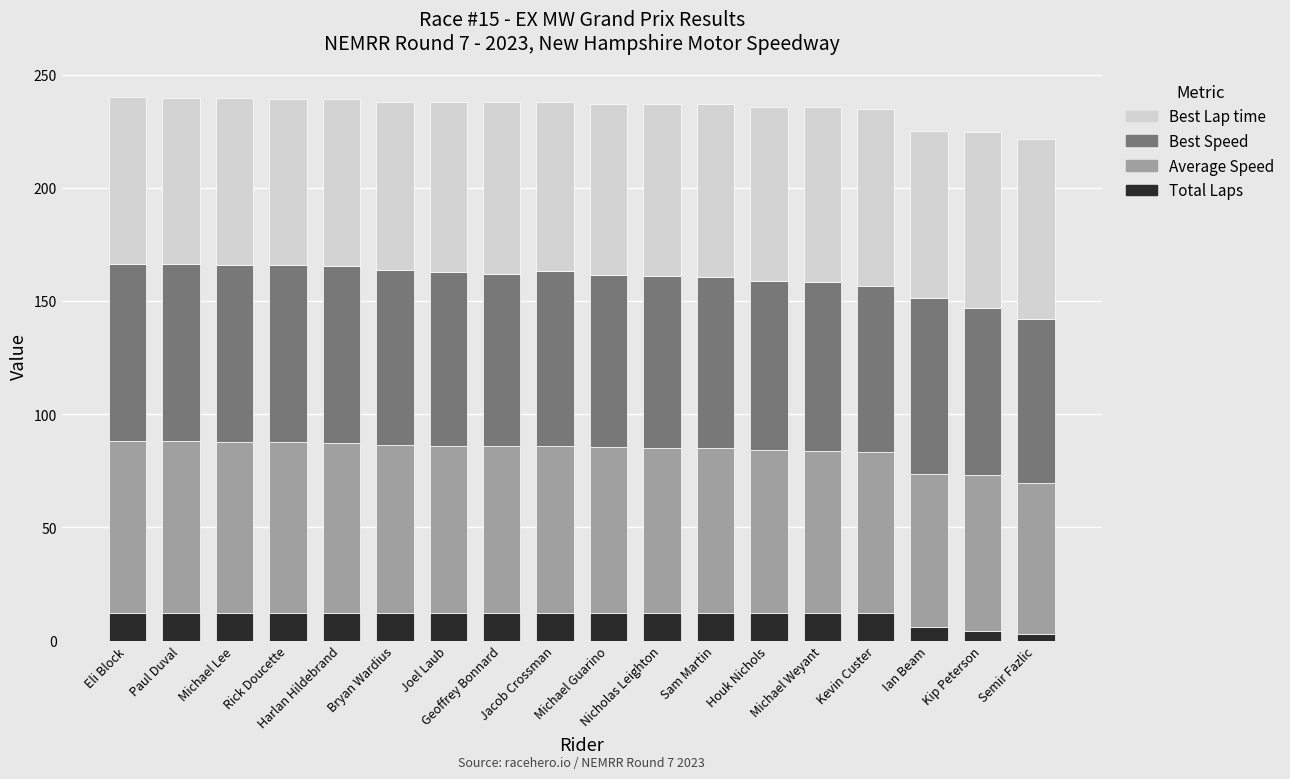

What is the sum of all Total Laps values?

193.0